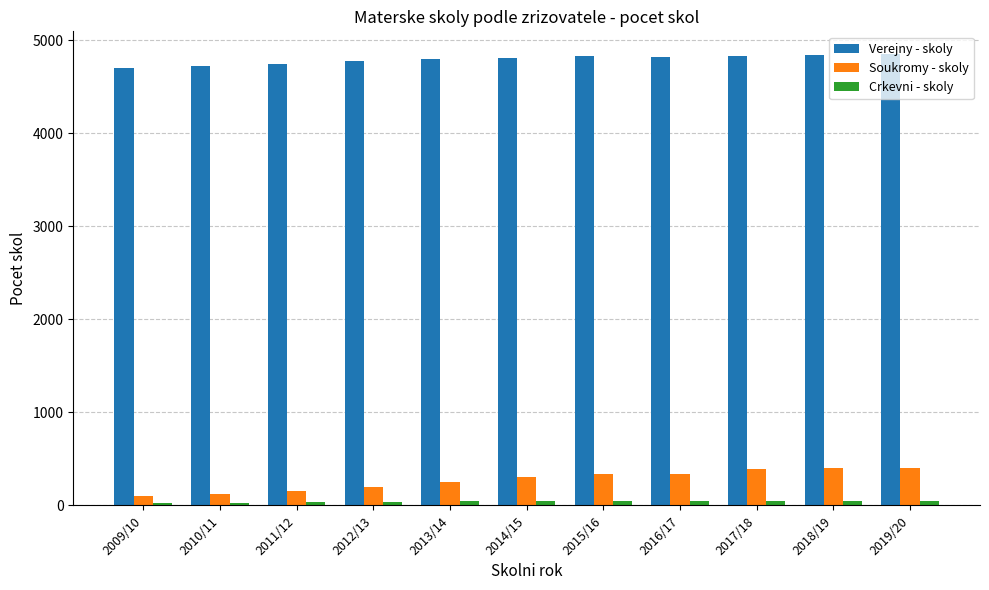

At how many categories does at least one series exceed 1881?

11